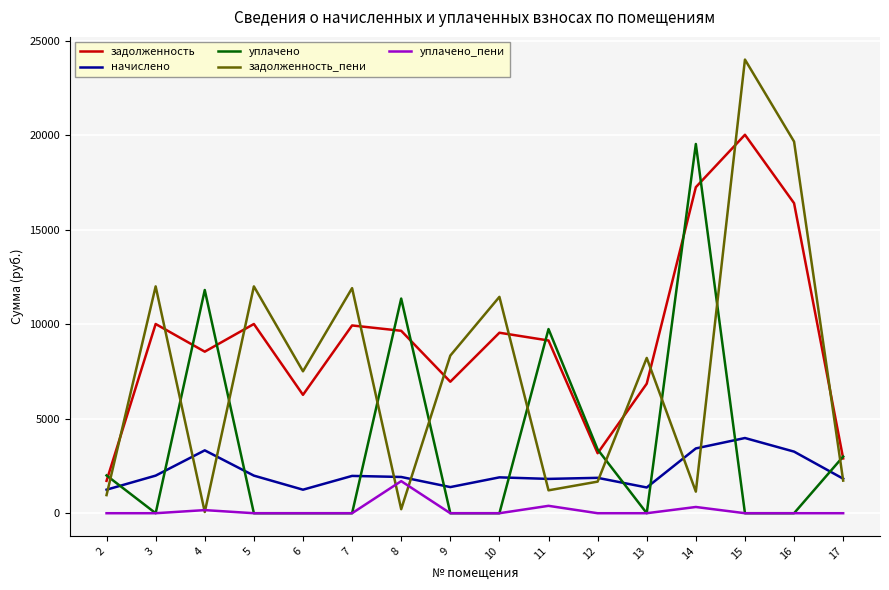

The value of уплачено at 13 is -10054.7. True or false?

False